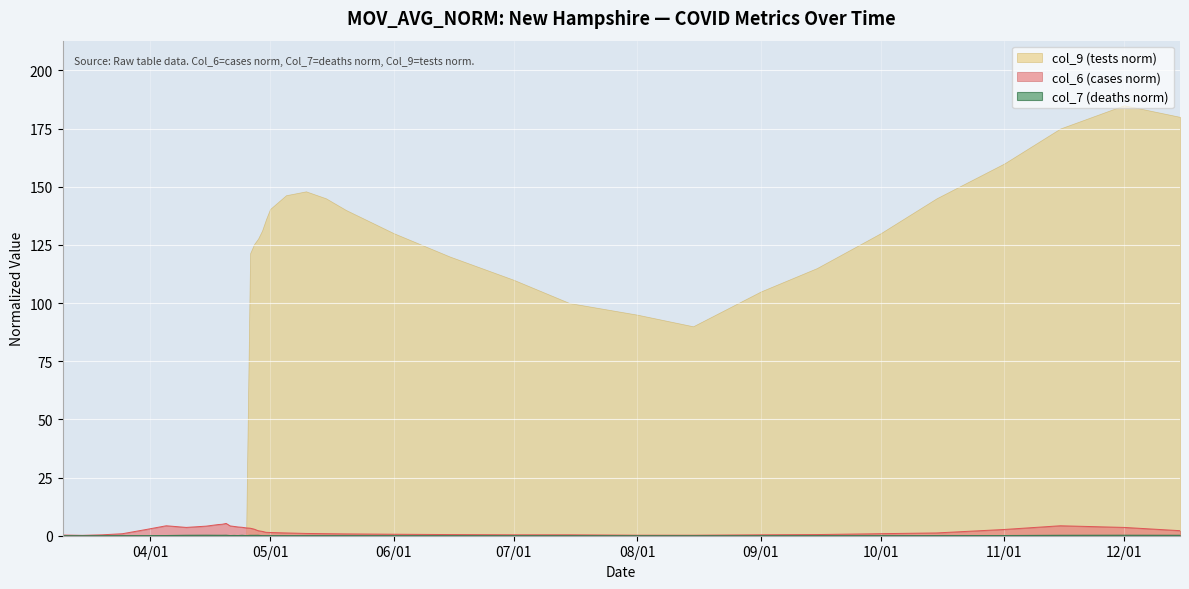

Which series has the largest range (max minus min)?

col_9 (tests norm)